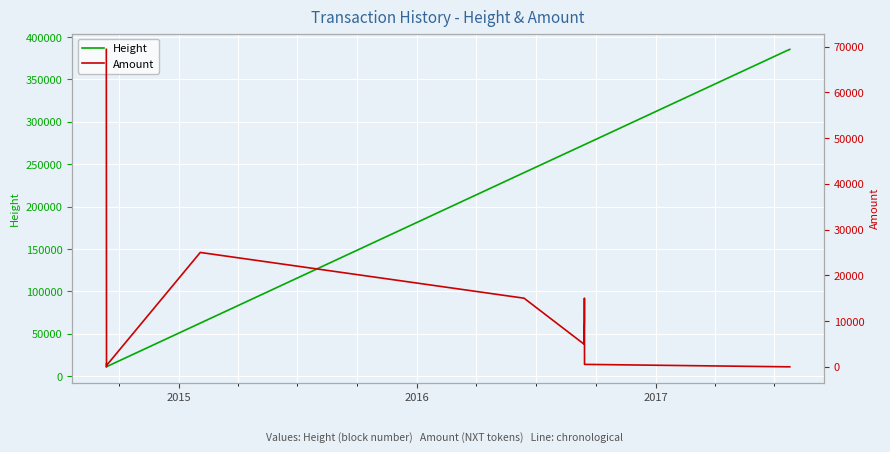

The Height series shows 85199 at 7. True or false?

False